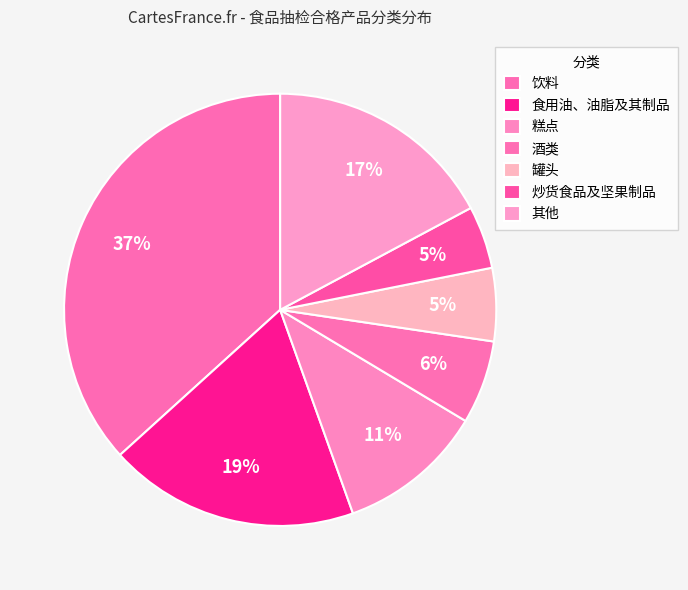

How many slices are in this pie chart?

7